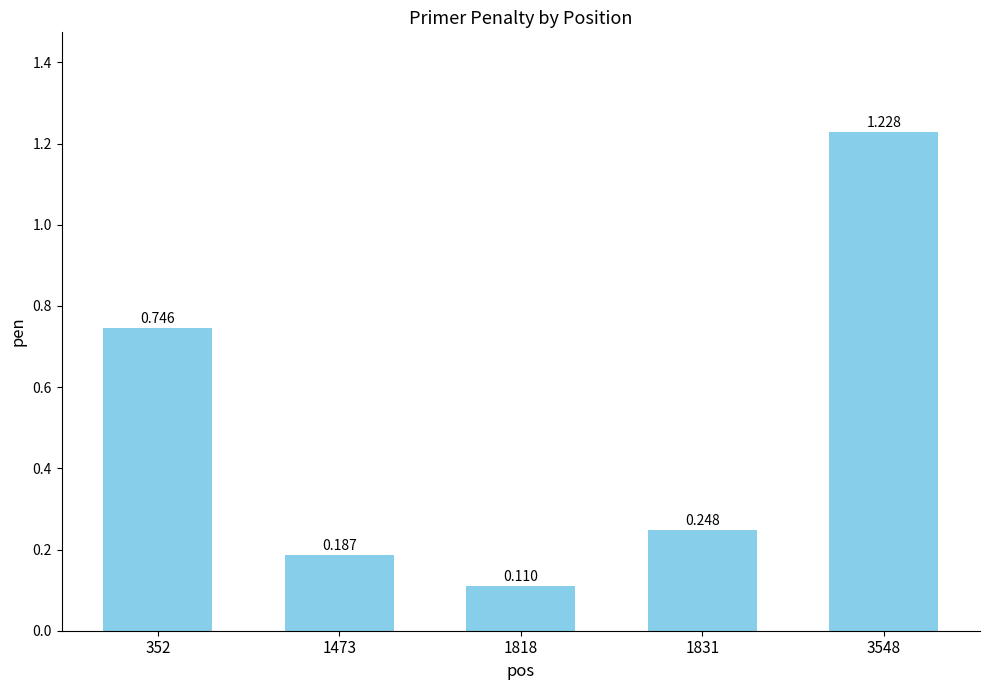

Rank the categories by value from highest to lowest.

3548, 352, 1831, 1473, 1818